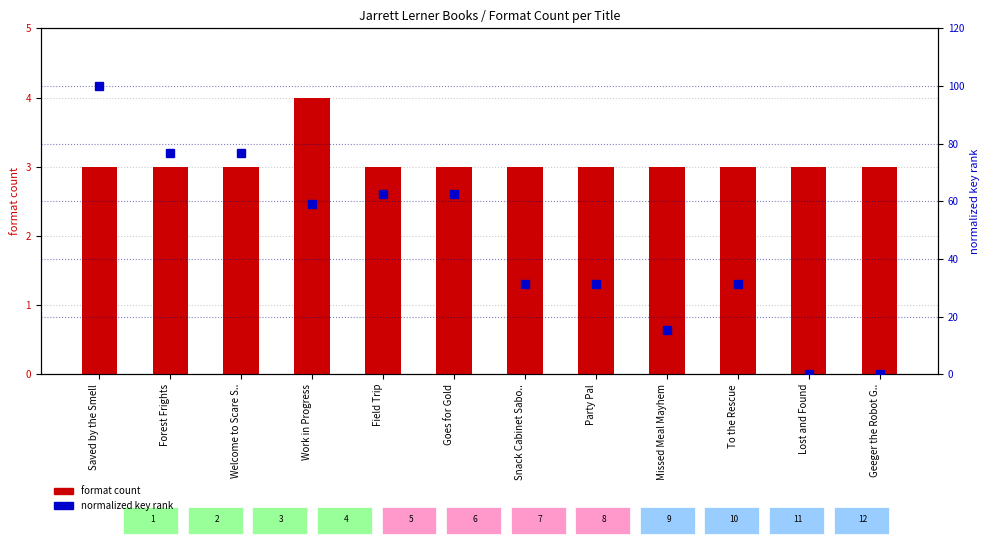

What are all the series names shown in the legend?

format count, normalized key rank